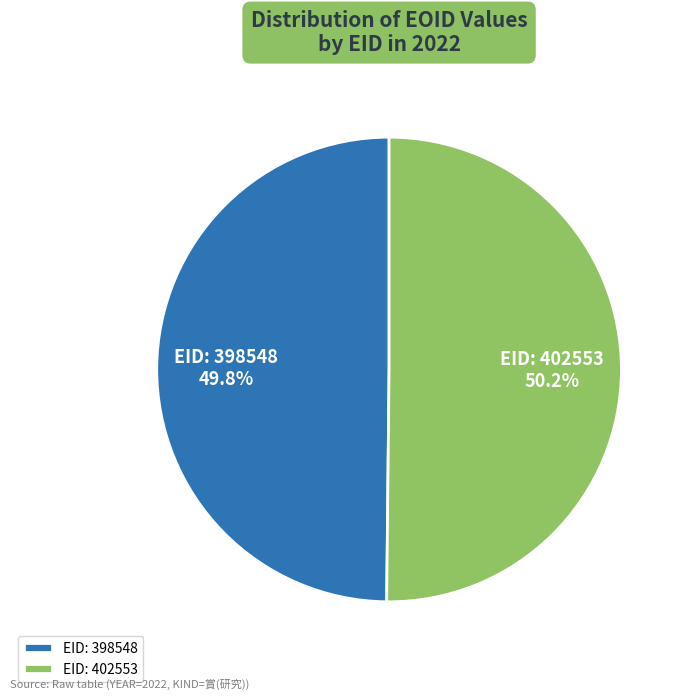

How many slices are in this pie chart?

2